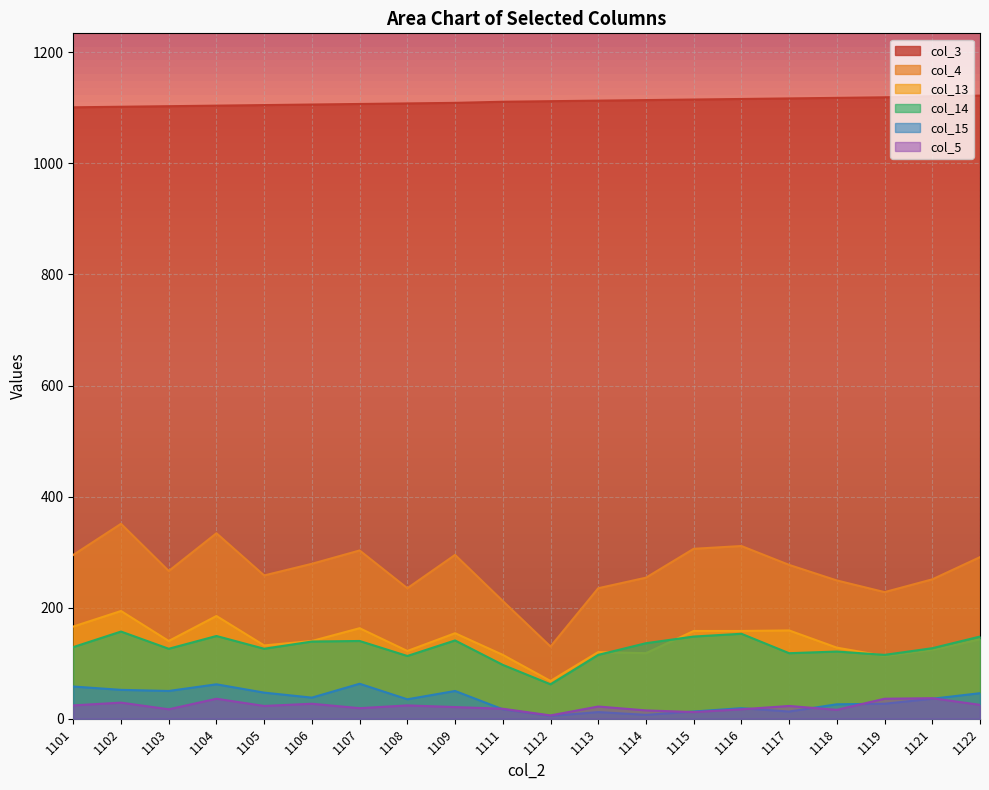

What are all the series names shown in the legend?

col_3, col_4, col_13, col_14, col_15, col_5